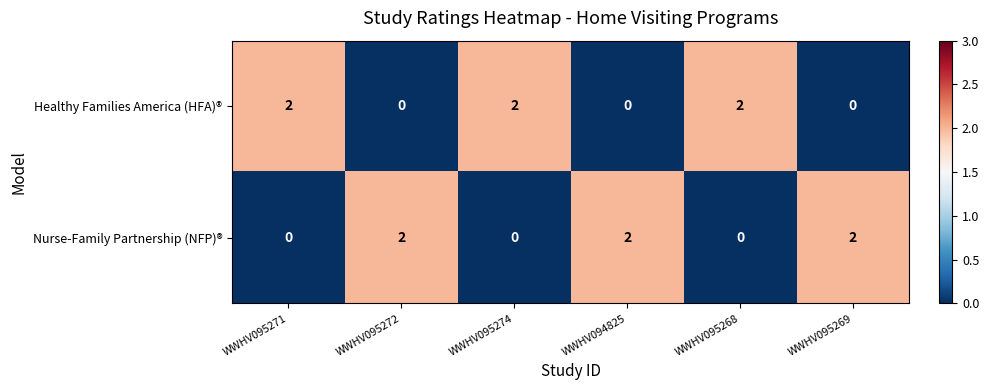

At WWHV095268, list the series in order from largest to smallest.

Healthy Families America (HFA)®, Nurse-Family Partnership (NFP)®